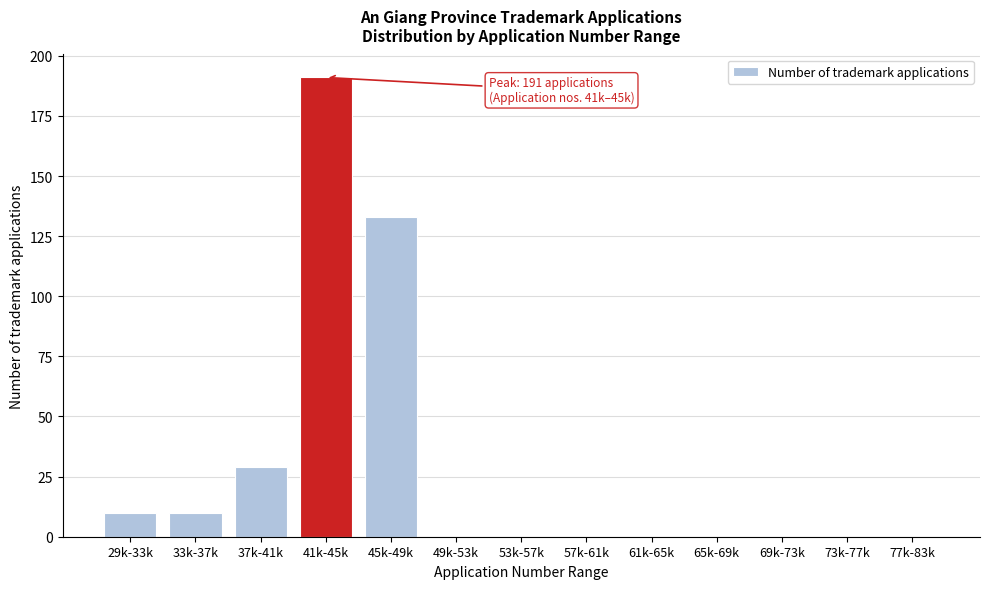

Reading left to right, extract all data points from this chart.

29k-33k=10	33k-37k=10	37k-41k=29	41k-45k=191	45k-49k=133	49k-53k=0	53k-57k=0	57k-61k=0	61k-65k=0	65k-69k=0	69k-73k=0	73k-77k=0	77k-83k=0